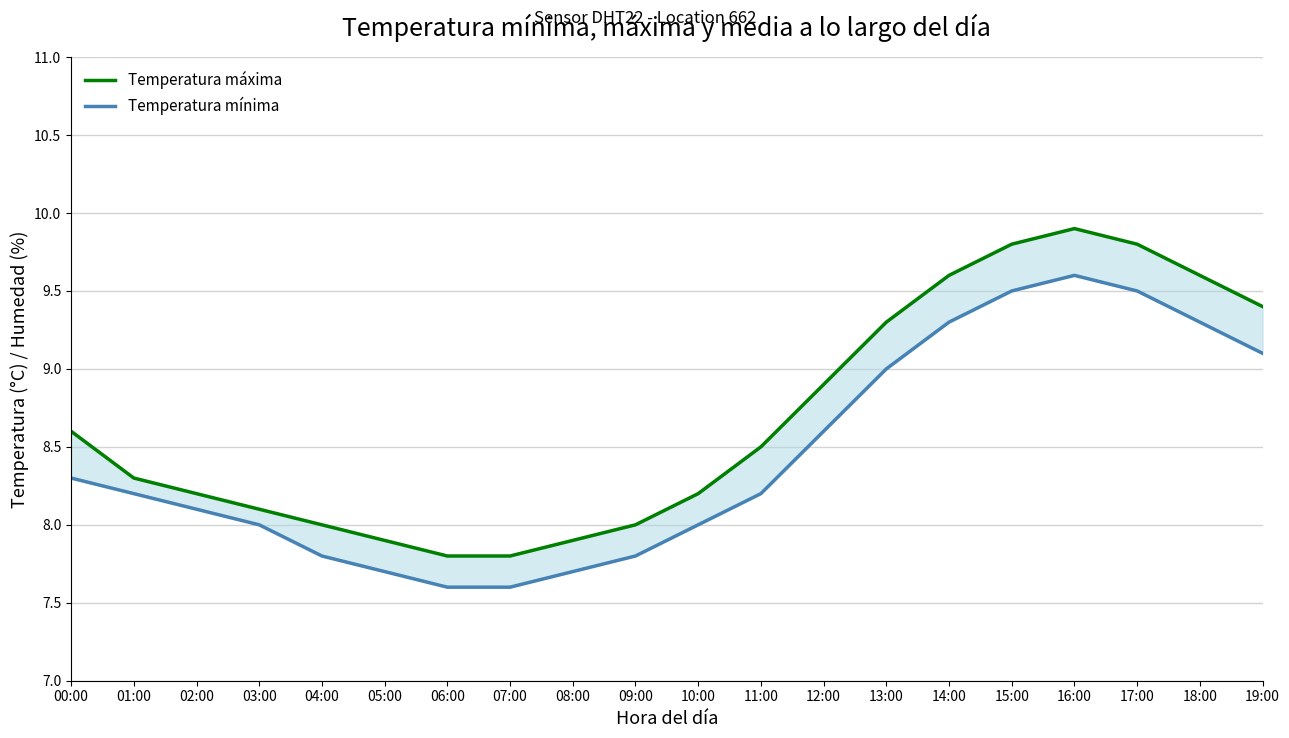

True or false: Temperatura mínima and Temperatura máxima cross at least once.

False